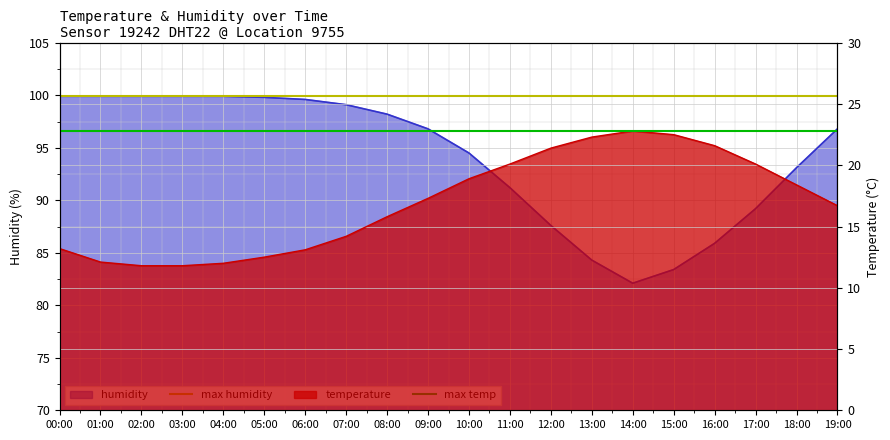

What is the minimum value for max temp?

22.8